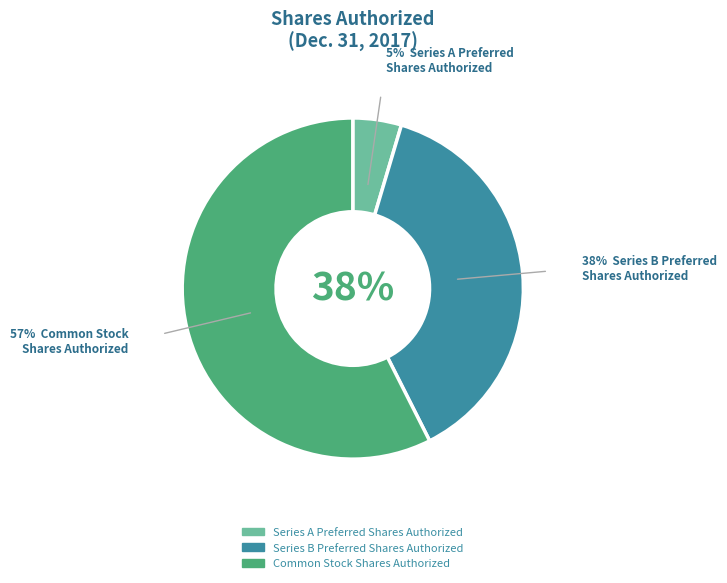

To the nearest percent, what is the difference between the Series B Preferred Shares Authorized and Common Stock Shares Authorized slice percentages?

19%